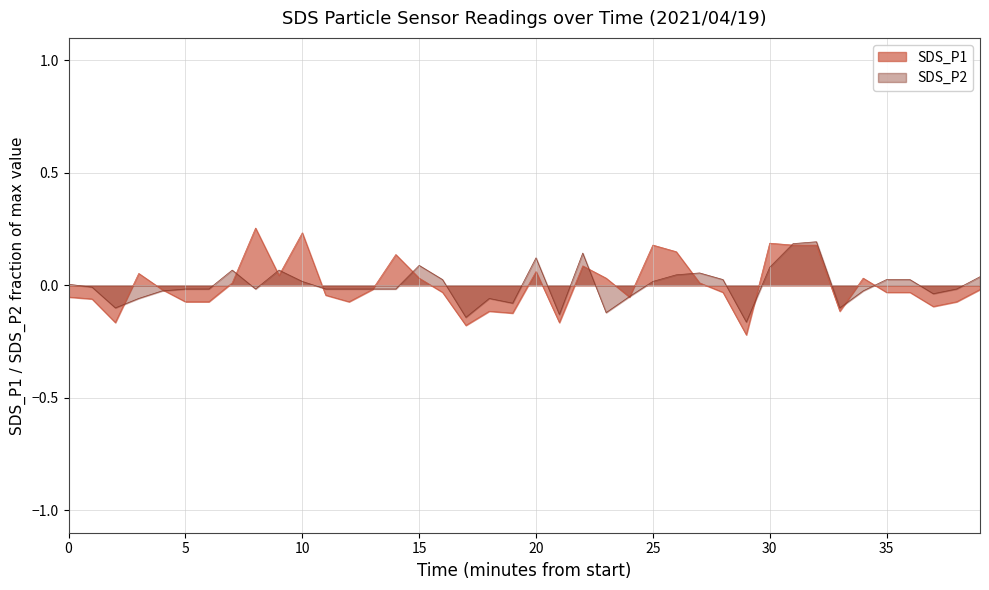

True or false: SDS_P2 has more than 1 interior local peaks.

True